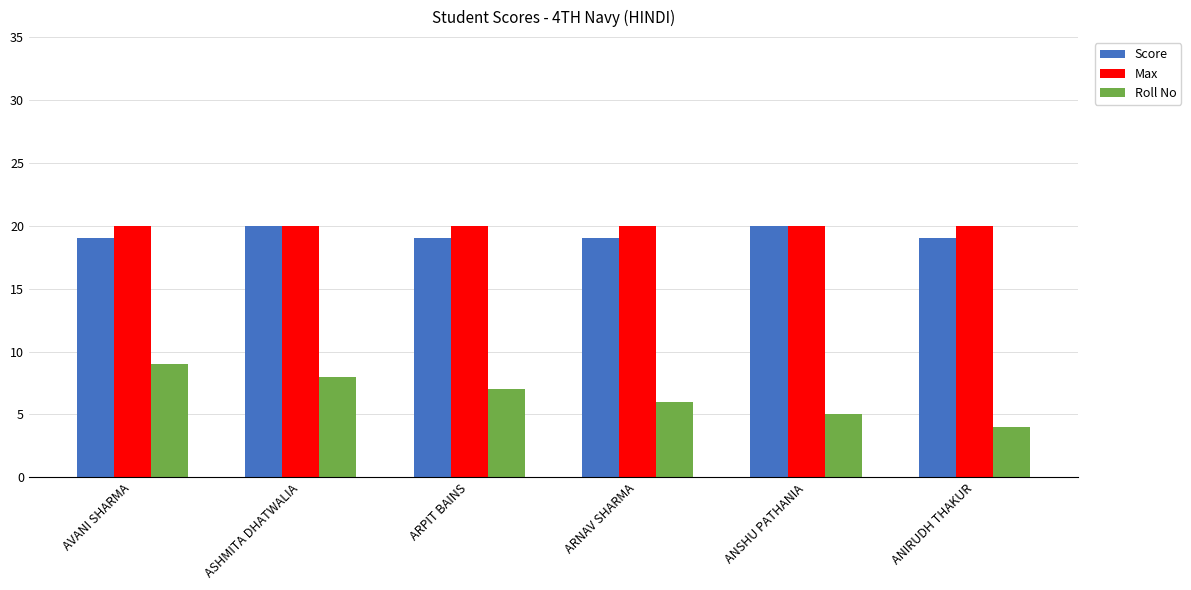

Read the Roll No value at ASHMITA DHATWALIA.

8